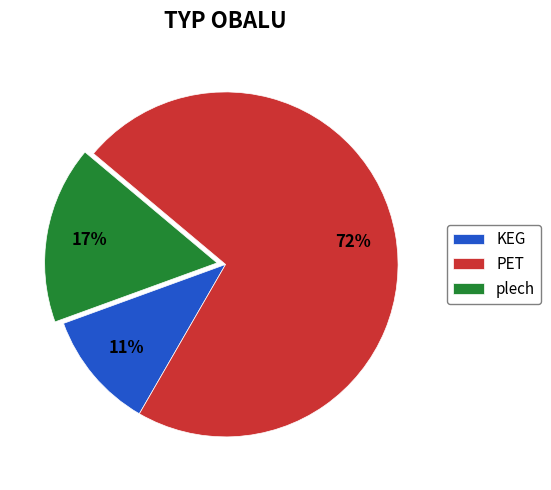

To the nearest percent, what is the difference between the largest and smallest slice percentages?

61%